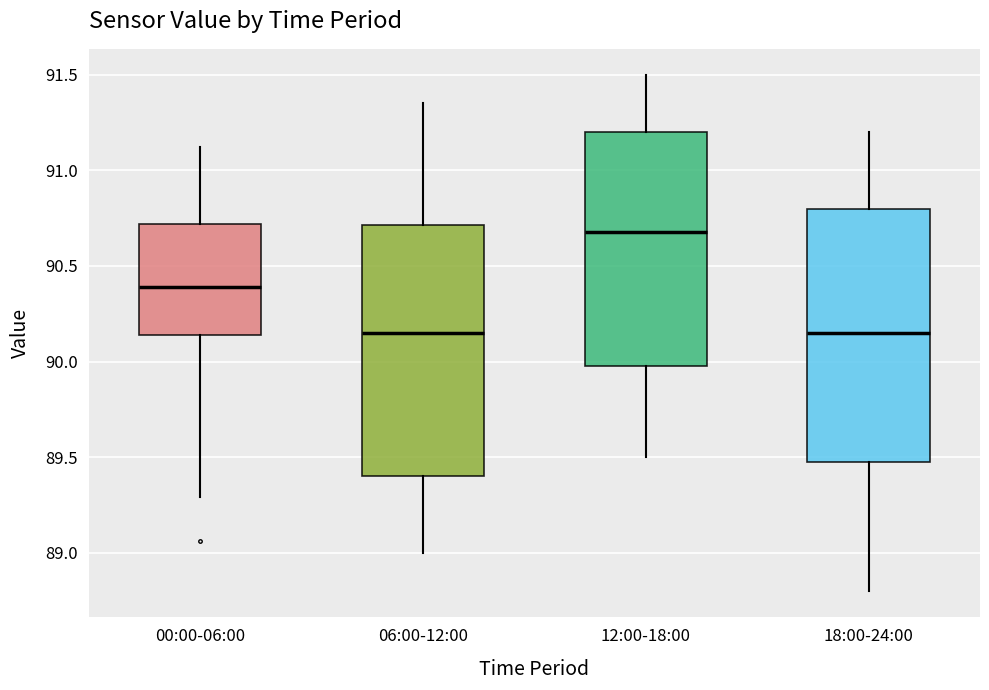

Reading left to right, transcribe this box plot: for each box, give where its median line is, the range the box spans, and where its two whiskers end, as read against the y-axis. The values are not printed on the chart, so give them approximately, as read against the axis.

00:00-06:00: median 90.40, box 90.15 to 90.70, whiskers 89.30 to 91.10
06:00-12:00: median 90.15, box 89.40 to 90.70, whiskers 89.00 to 91.35
12:00-18:00: median 90.70, box 90.00 to 91.20, whiskers 89.50 to 91.50
18:00-24:00: median 90.15, box 89.50 to 90.80, whiskers 88.80 to 91.20